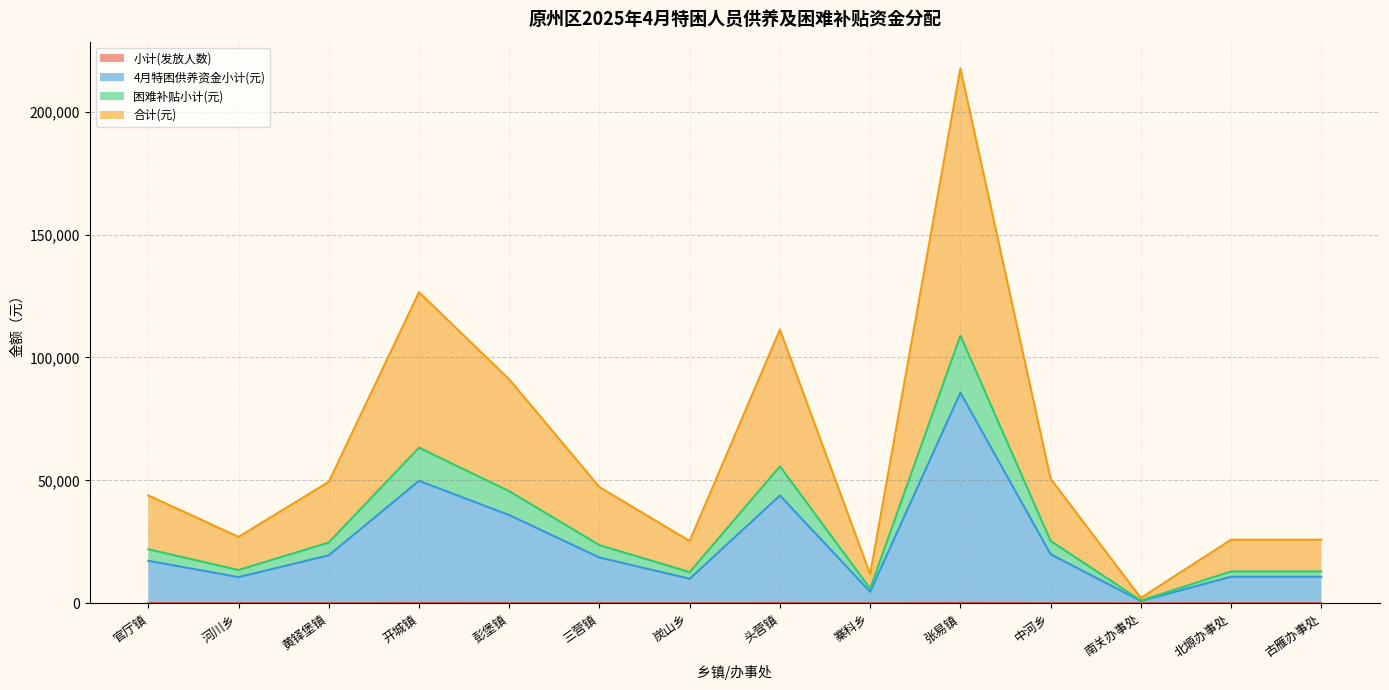

True or false: 困难补贴小计(元) and 4月特困供养资金小计(元) intersect in this chart.

False